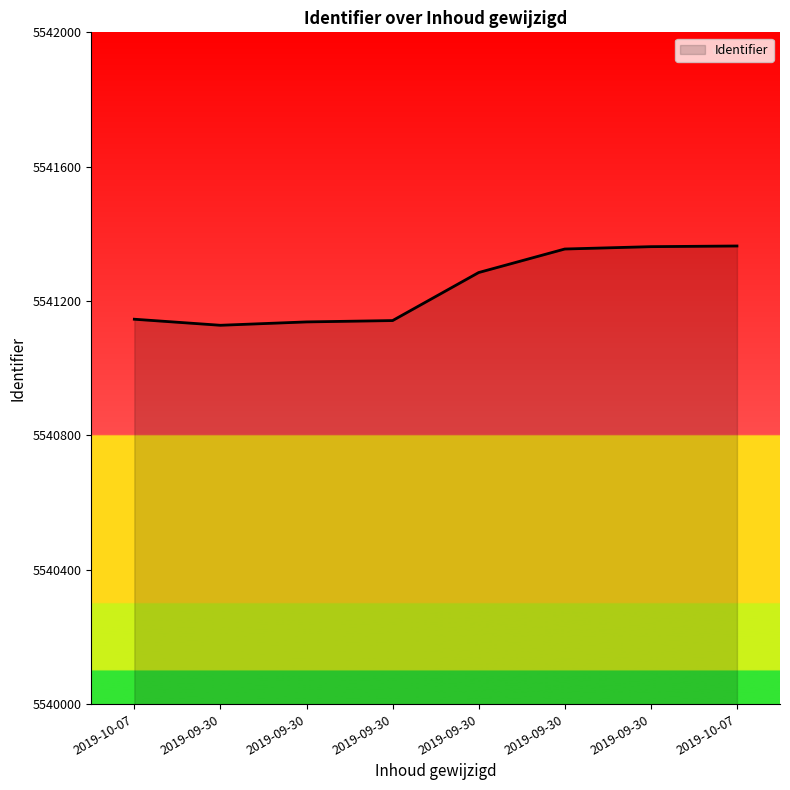

Which label corresponds to the smallest value in the chart?

2019-09-30